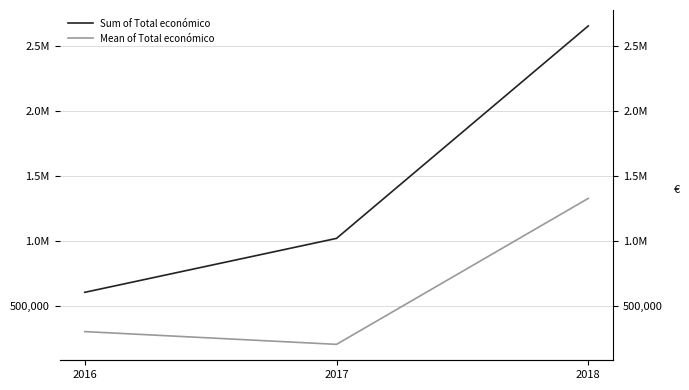

Reading right to left, transcribe all the data shown in this chart.

Sum of Total económico: 2018=2652144.0	2017=1018584.0	2016=603749.0
Mean of Total económico: 2018=1326072.0	2017=203716.8	2016=301874.5